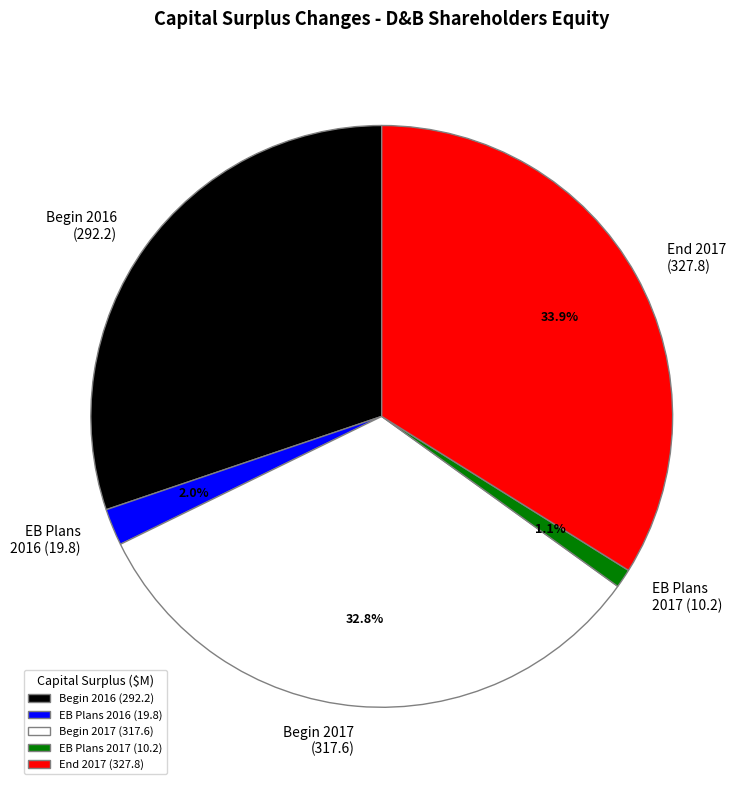

Is there any slice that represents more than half of the pie?

No